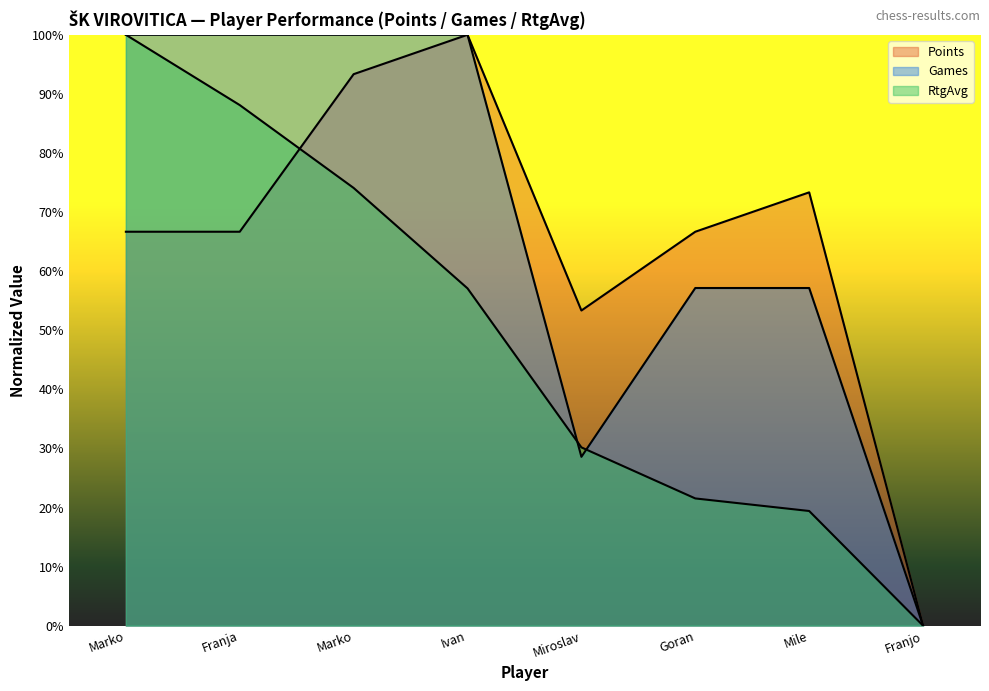

Does the chart display data point markers on the line(s)?

No